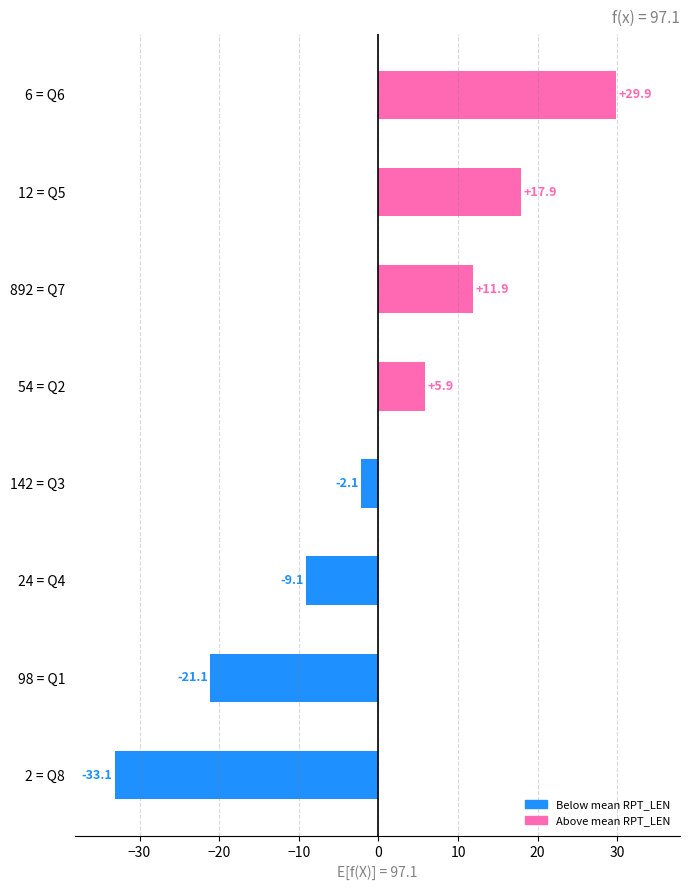

List the labels in order of value, largest first.

6 = Q6, 12 = Q5, 892 = Q7, 54 = Q2, 142 = Q3, 24 = Q4, 98 = Q1, 2 = Q8